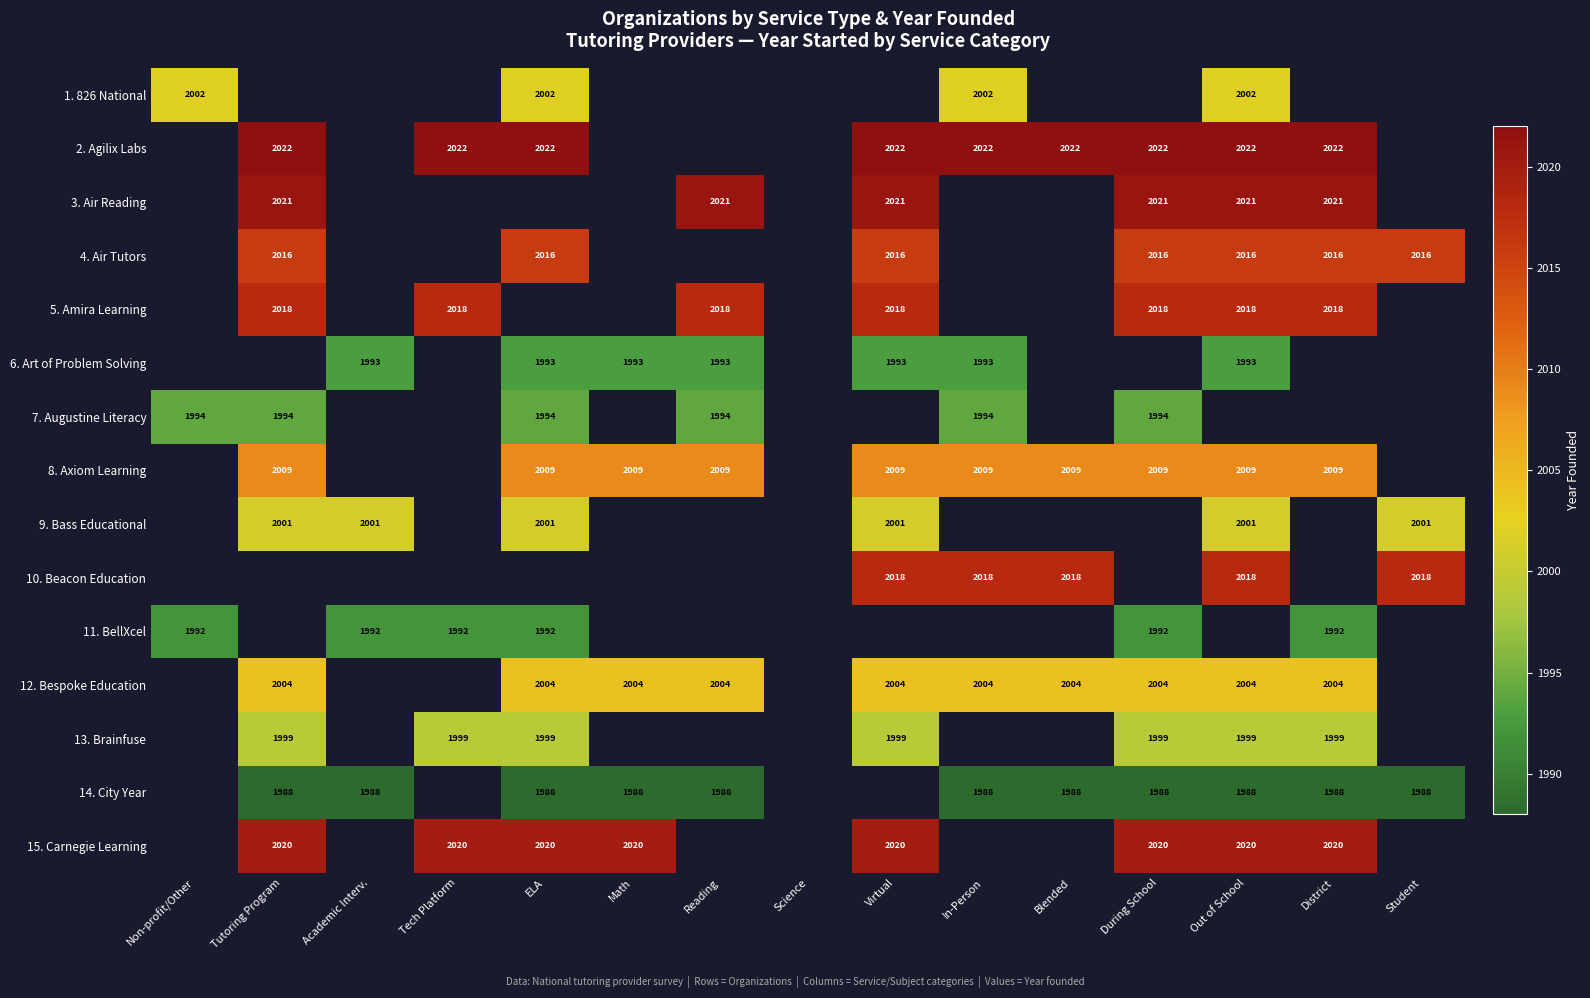

True or false: 7. Augustine Literacy has a value of 1994 at Reading.

True